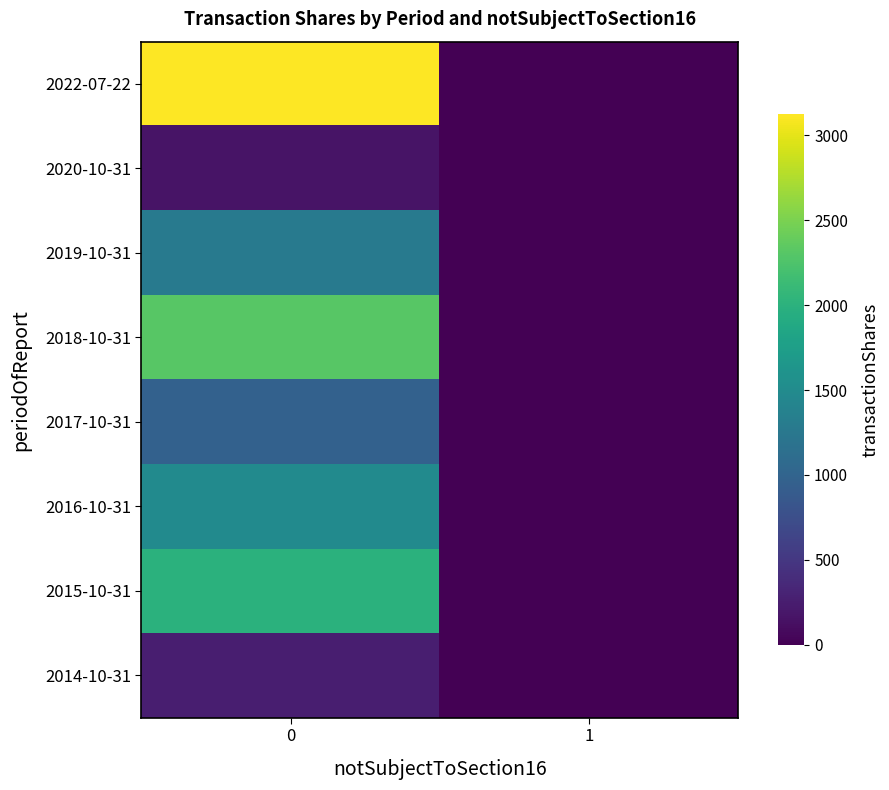

At which category does the chart reach its minimum across all series?

1